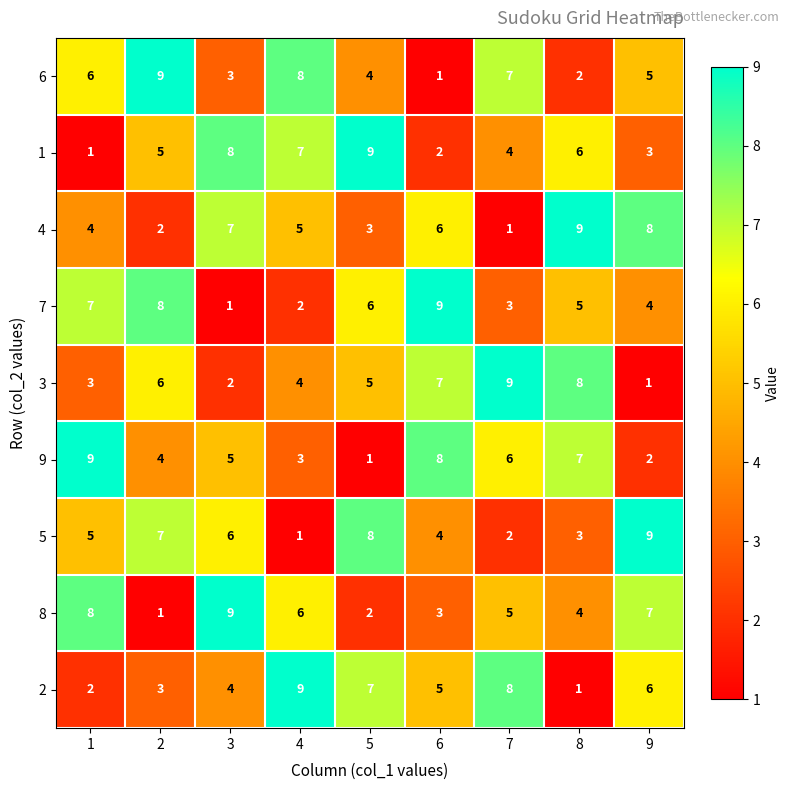

What is the sum of all 8 values?

45